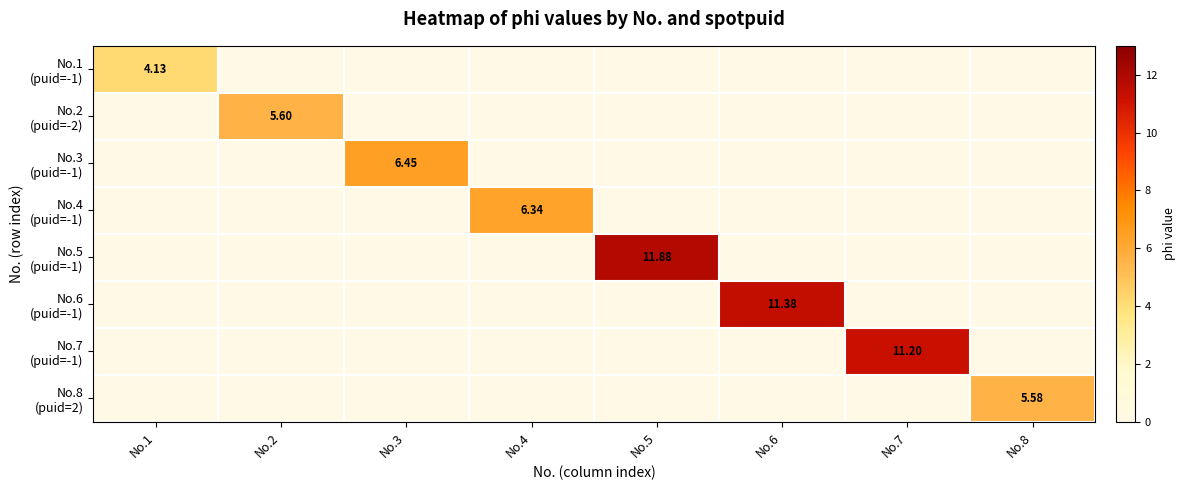

At how many categories does at least one series exceed 2?

8